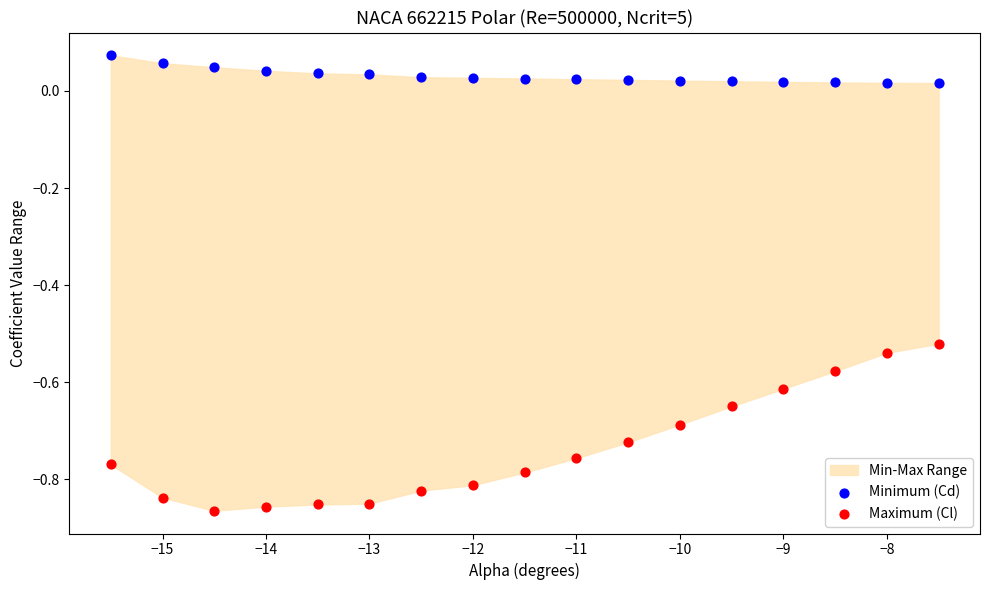

Which series contains the highest Y value?

Minimum (Cd)